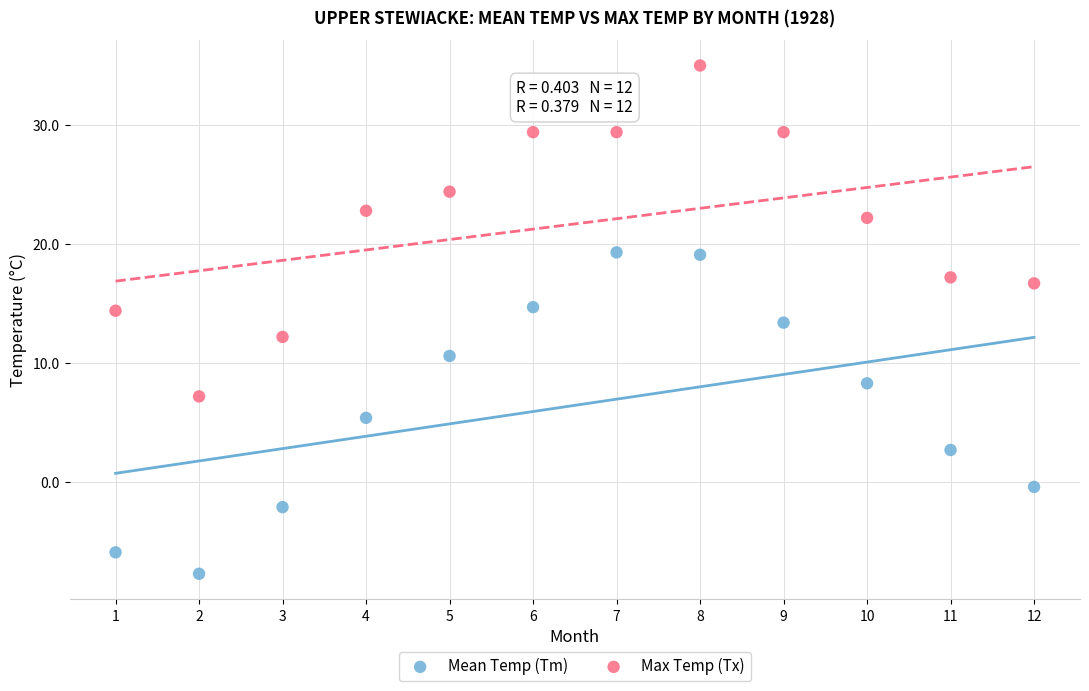

What are all the series names shown in the legend?

Mean Temp (Tm), Max Temp (Tx)